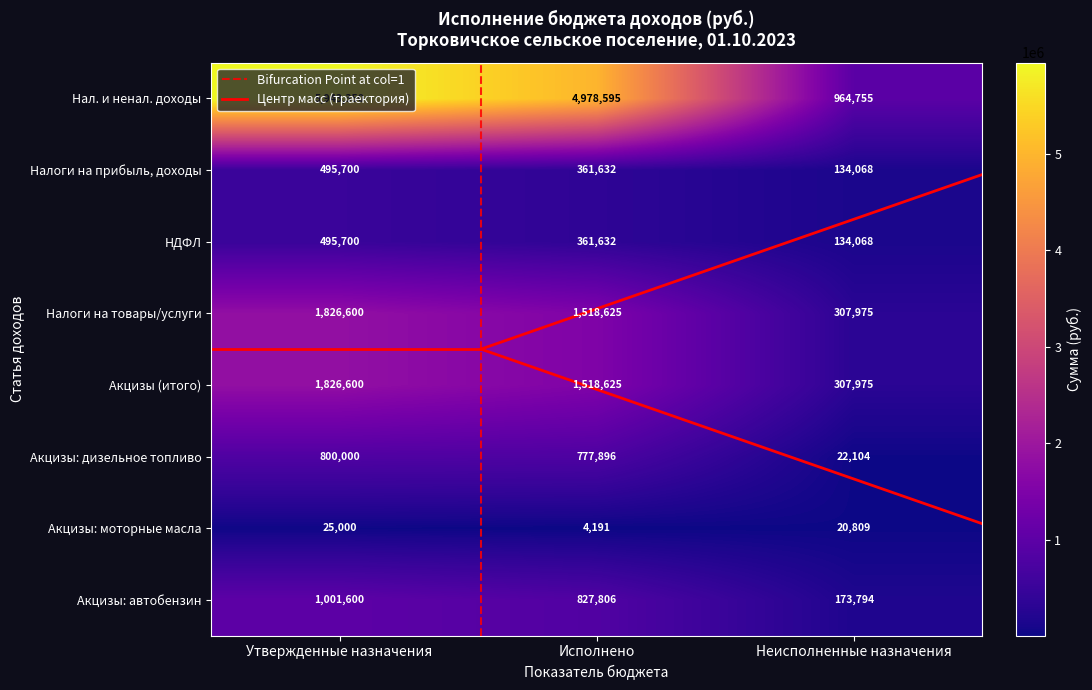

Which category has the lowest value across all series?

Исполнено